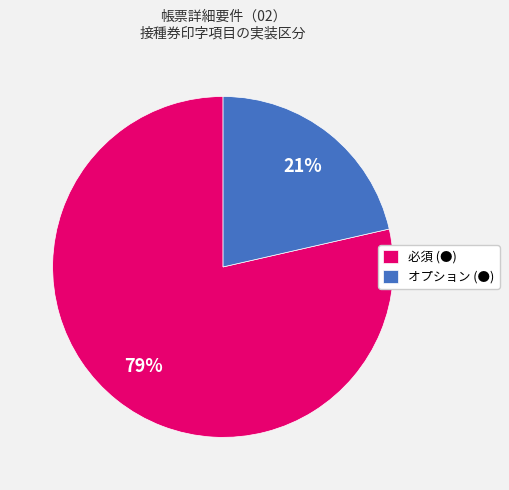

Rank the categories by value from highest to lowest.

必須 (●), オプション (●)